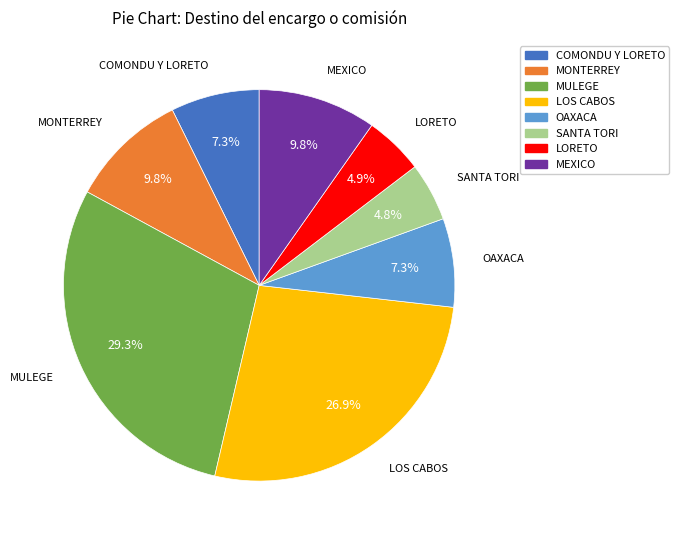

What is the largest slice in the pie chart?

MULEGE